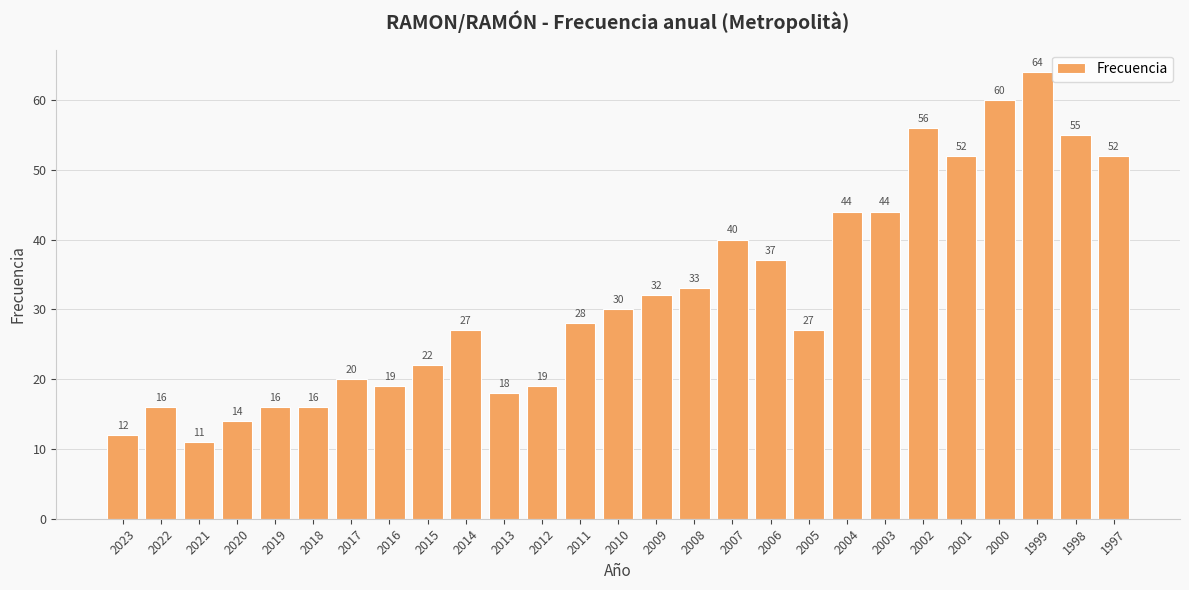

Between 2021 and 2009, which is larger?

2009